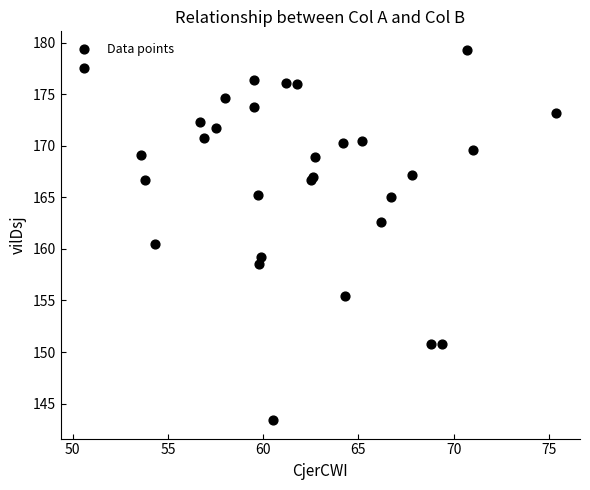

What Y value in the scatter plot is closest to 161?

160.5